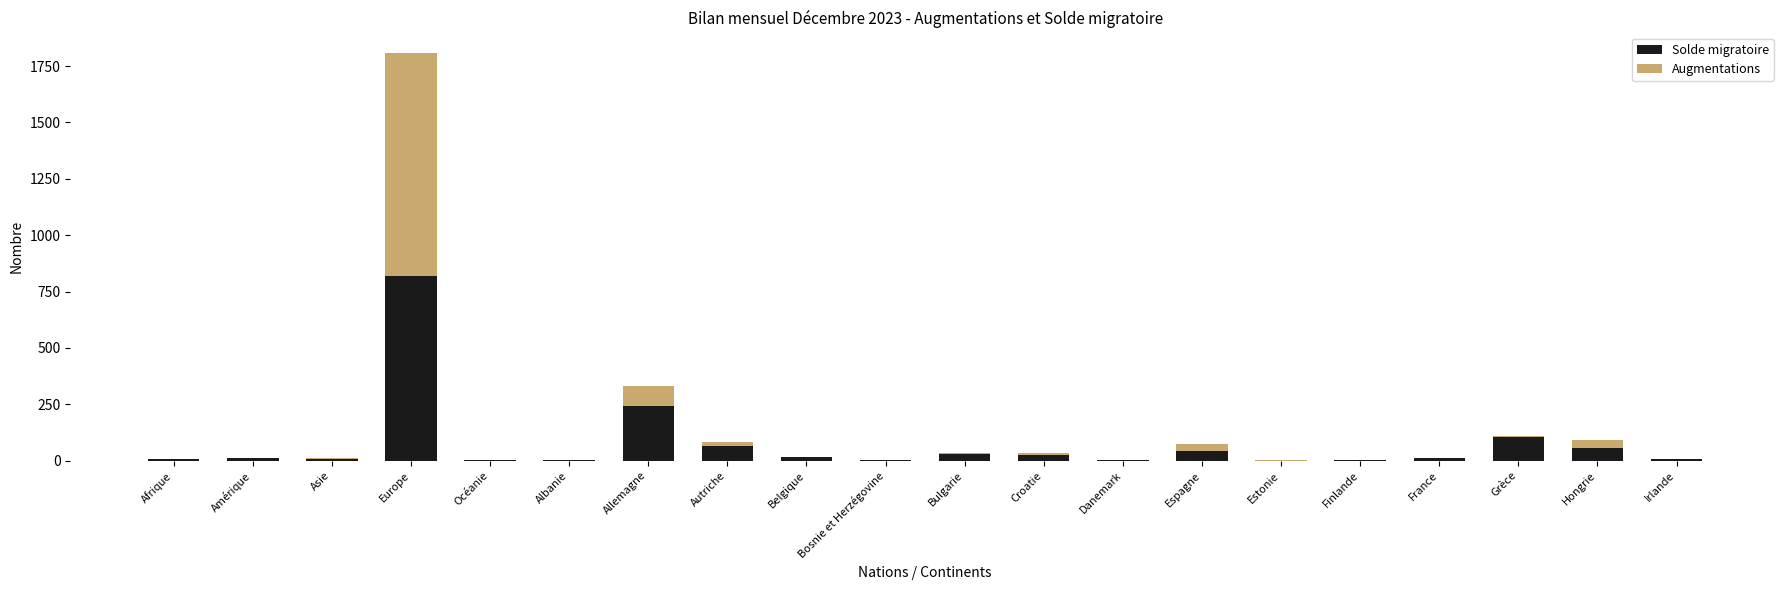

The value of Solde migratoire at Estonie is -402. True or false?

False